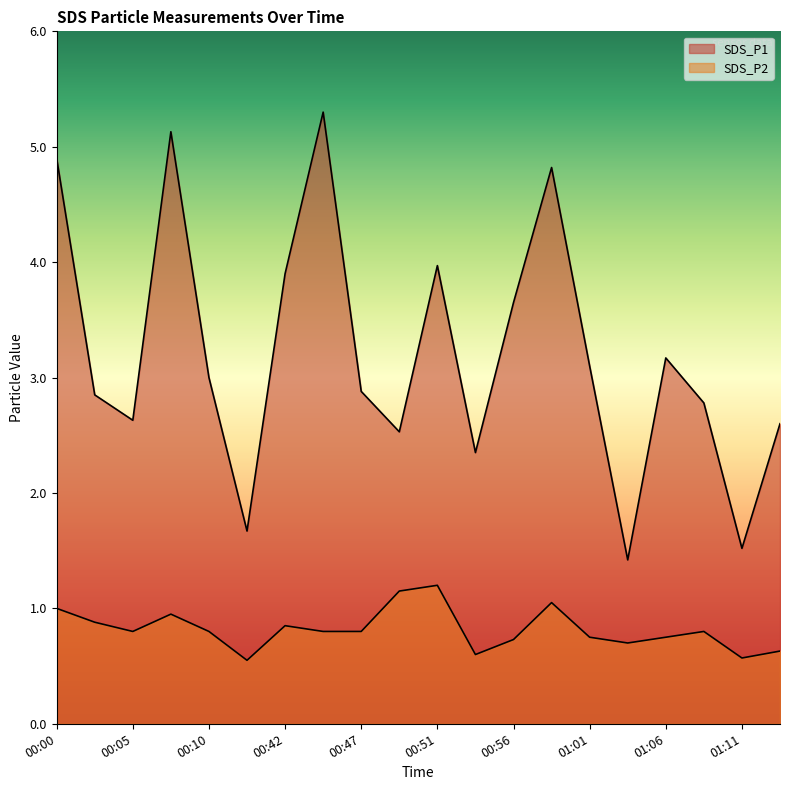

How many data points does each series have?

20